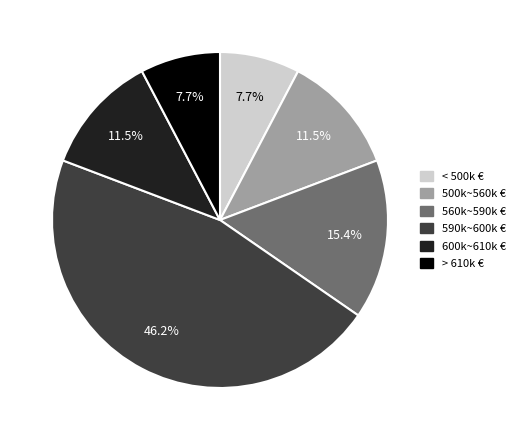

Which slice is the largest?

590k~600k €